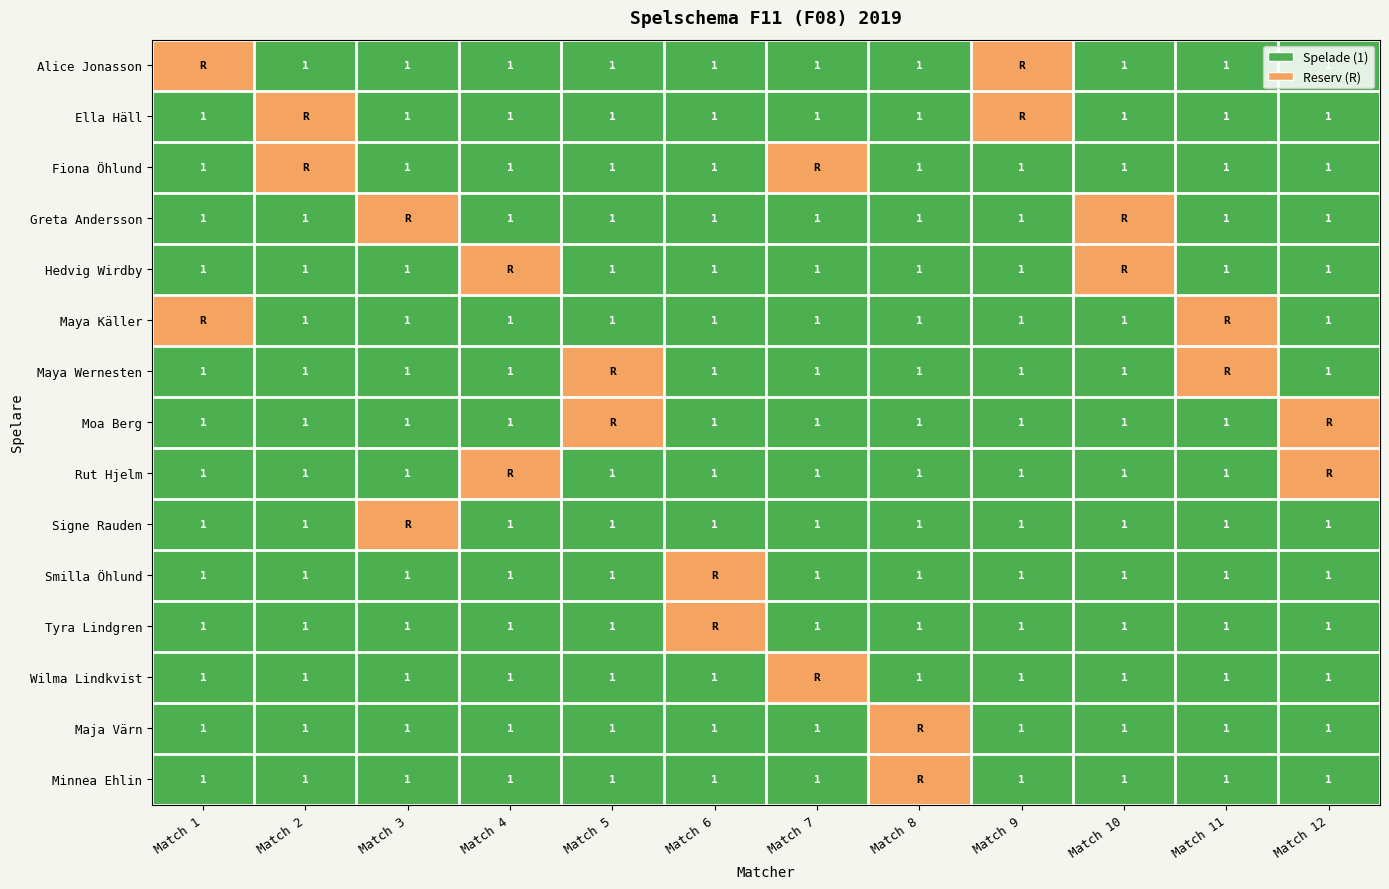

True or false: Greta Andersson has a value of 0 at Match 9.

False